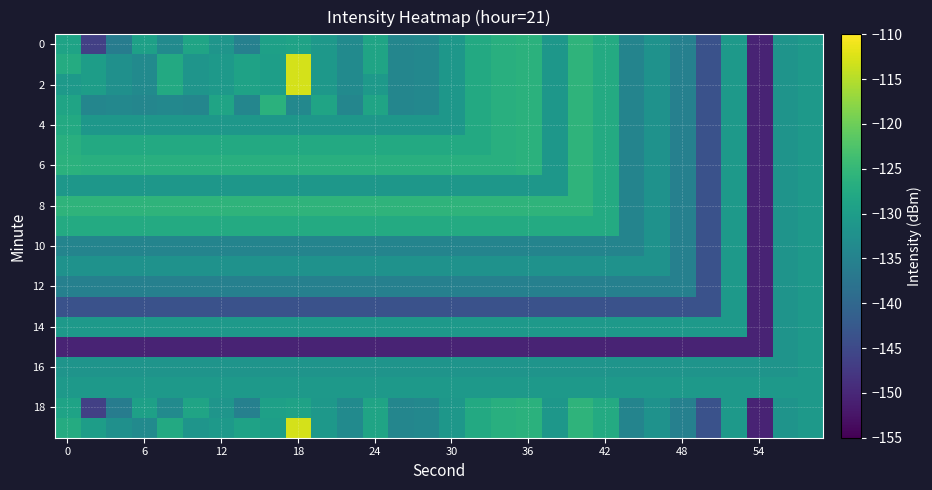

What is the minimum value shown in the chart?

-150.6